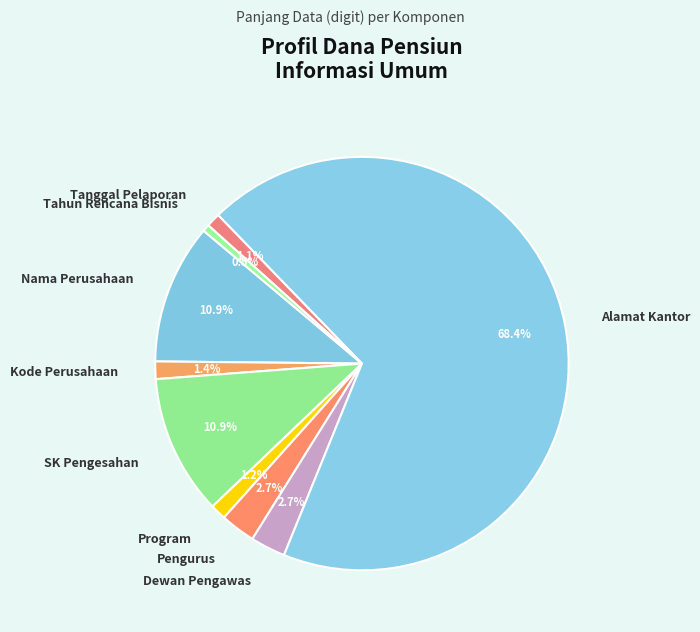

Do Dewan Pengawas and Alamat Kantor together represent more than half of the pie?

Yes